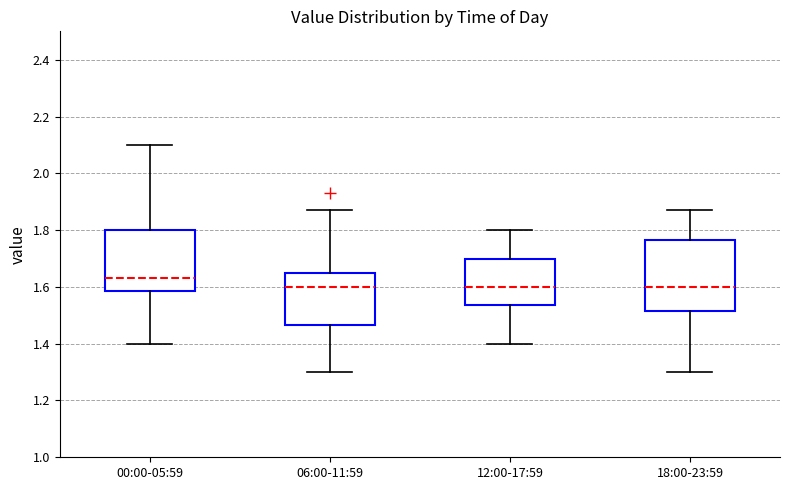

Reading left to right, transcribe this box plot: for each box, give where its median line is, the range the box spans, and where its two whiskers end, as read against the y-axis. The values are not printed on the chart, so give them approximately, as read against the axis.

00:00-05:59: median 1.64, box 1.58 to 1.80, whiskers 1.40 to 2.10
06:00-11:59: median 1.60, box 1.46 to 1.66, whiskers 1.30 to 1.88
12:00-17:59: median 1.60, box 1.54 to 1.70, whiskers 1.40 to 1.80
18:00-23:59: median 1.60, box 1.52 to 1.76, whiskers 1.30 to 1.88